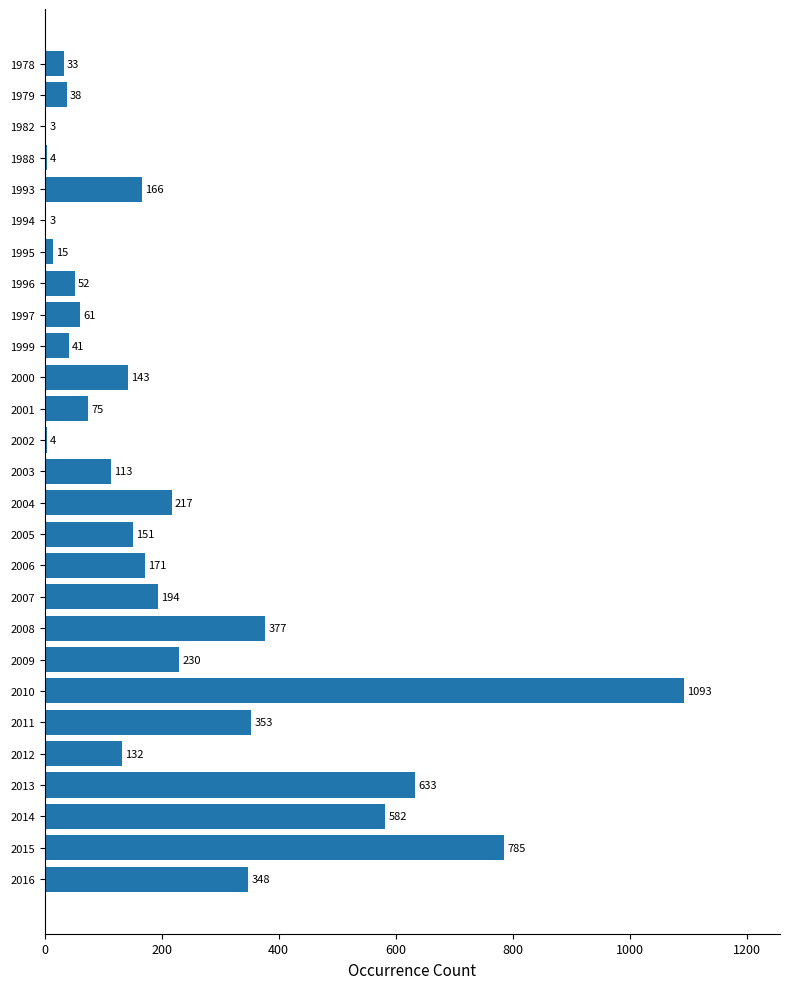

What is the maximum value shown in the chart?

1093